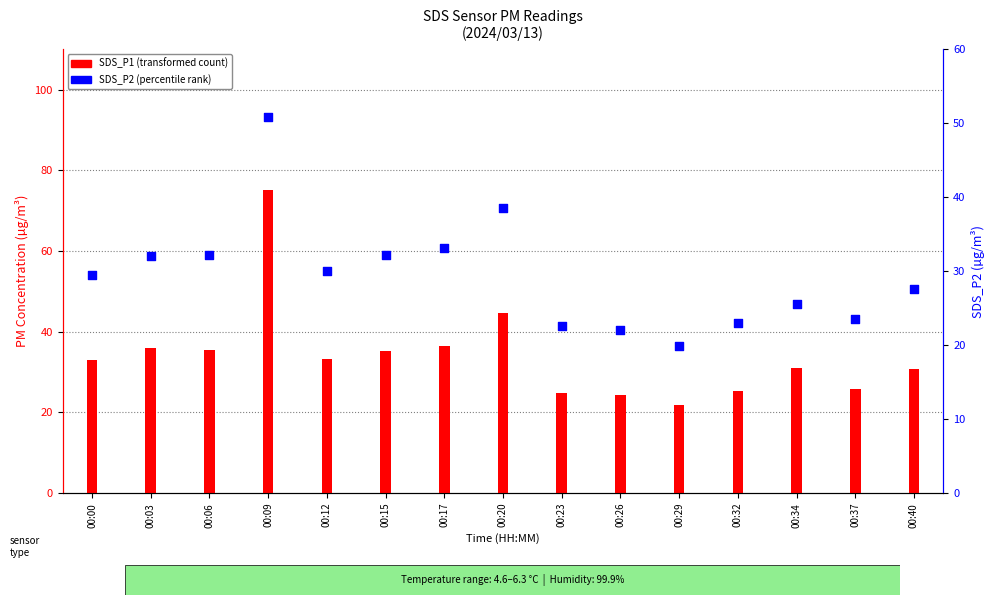

Which has a higher value, 00:23 or 00:09?

00:09